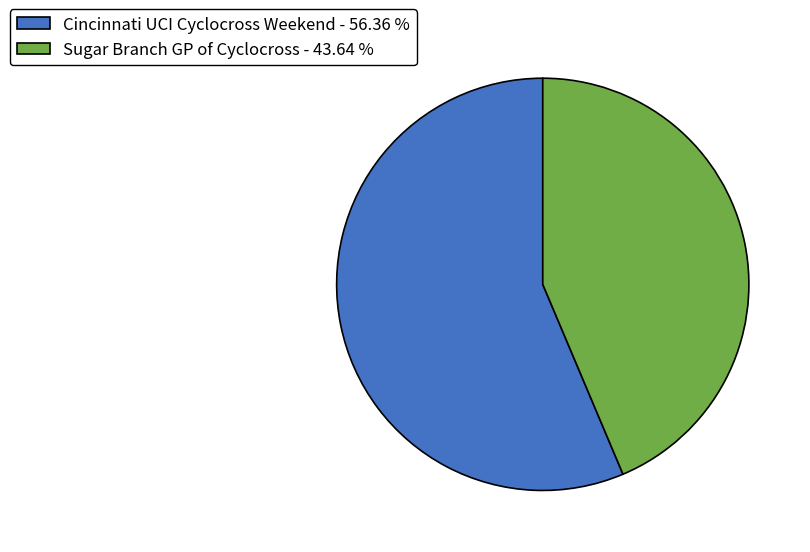

Rank the categories by value from lowest to highest.

Sugar Branch GP of Cyclocross, Cincinnati UCI Cyclocross Weekend